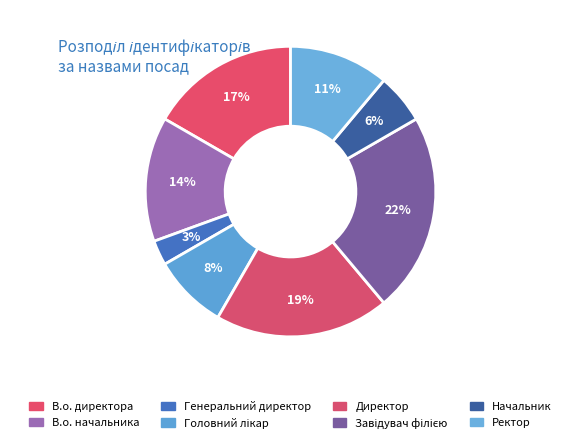

The Головний лікар slice represents 19% of the pie. True or false?

False